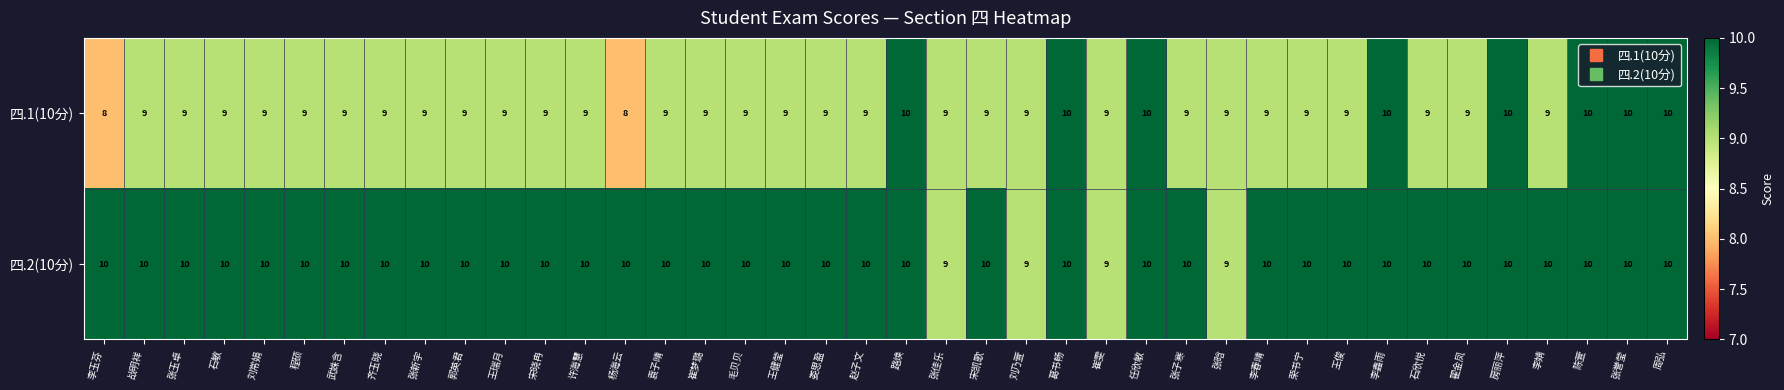

True or false: 四.1(10分) has a value of 16 at 葛书畅.

False